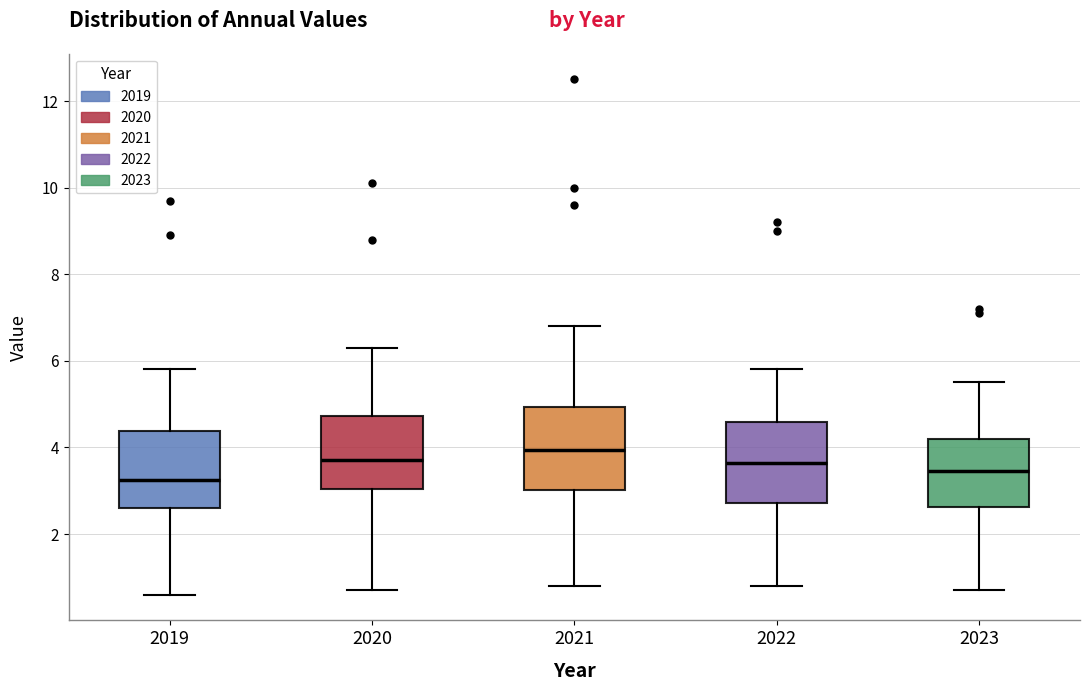

Which box's median line is the lowest?

2019